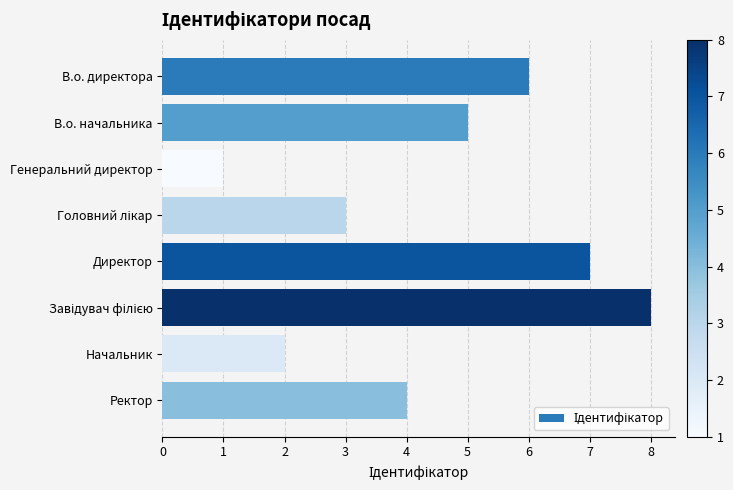

The chart shows a value of 3 at В.о. начальника. True or false?

False